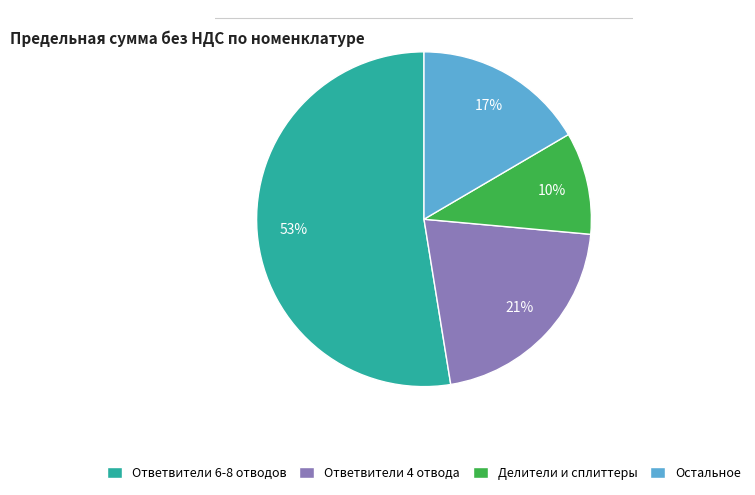

What percentage is the Остальное slice, to the nearest percent?

17%